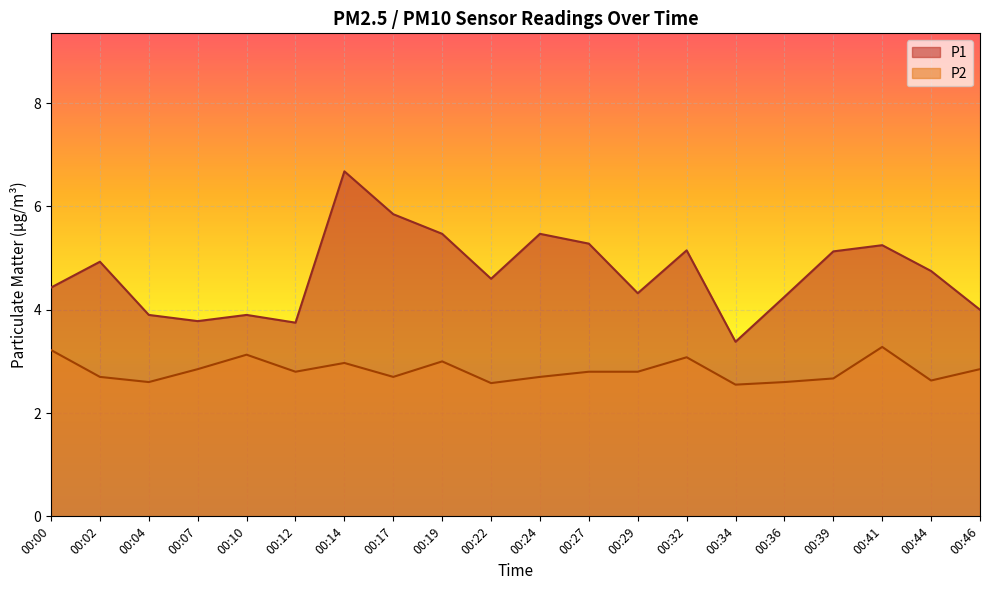

True or false: P1 and P2 cross at least once.

False